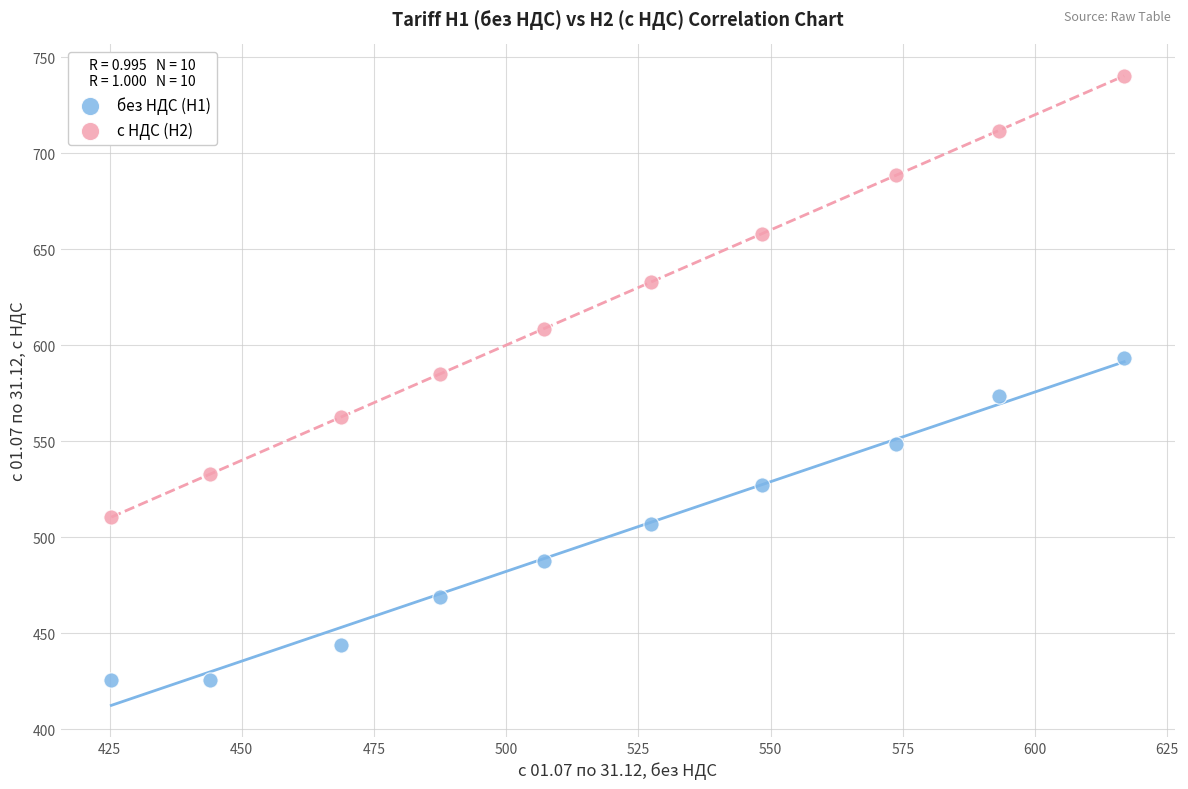

Across all data points, what is the range of Y values (max minus min)?

314.9